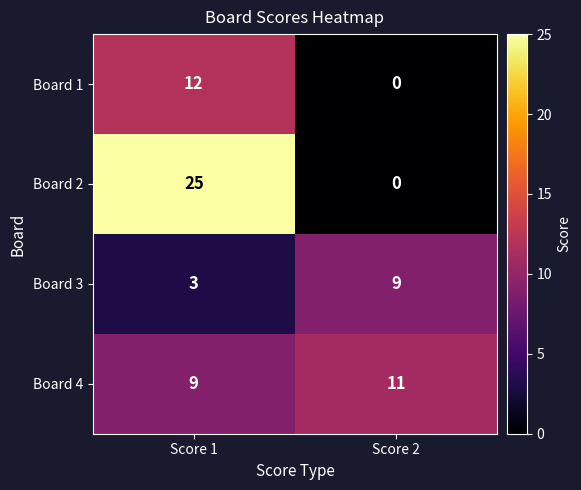

Reading left to right, what are all the values shown in this chart?

Board 1: Score 1=12	Score 2=0
Board 2: Score 1=25	Score 2=0
Board 3: Score 1=3	Score 2=9
Board 4: Score 1=9	Score 2=11